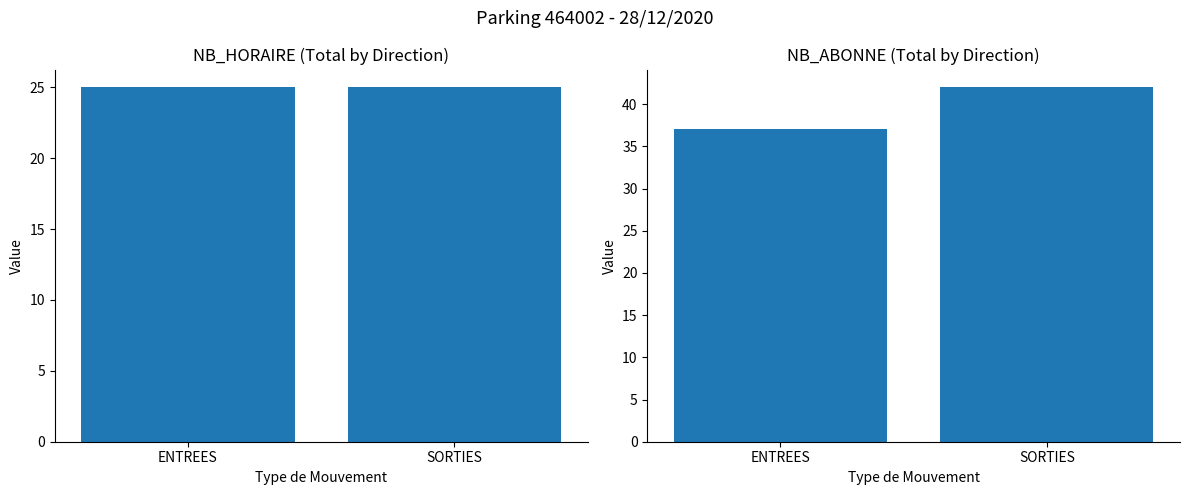

Which has a higher value, SORTIES or ENTREES?

SORTIES